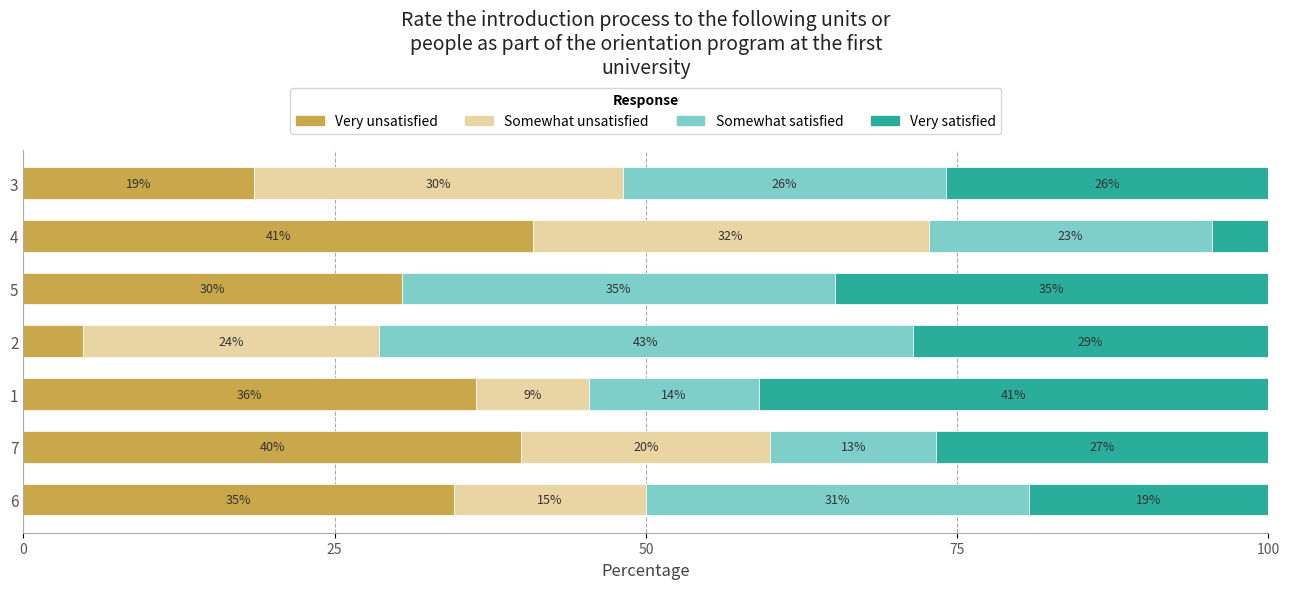

What is the value of the Somewhat satisfied bar at the 3rd from the left?

13.6